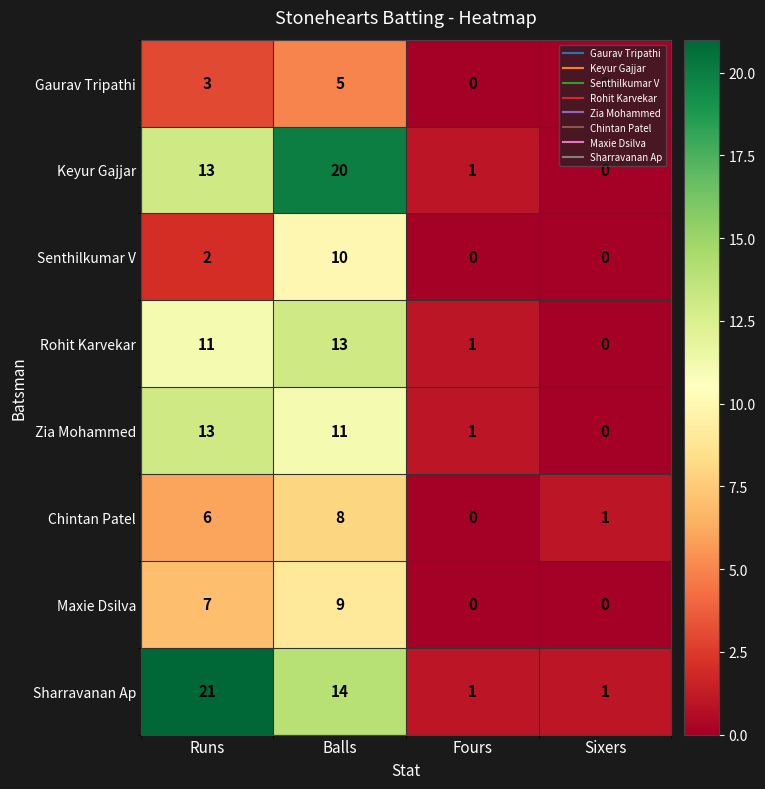

How many distinct data groups are displayed?

8